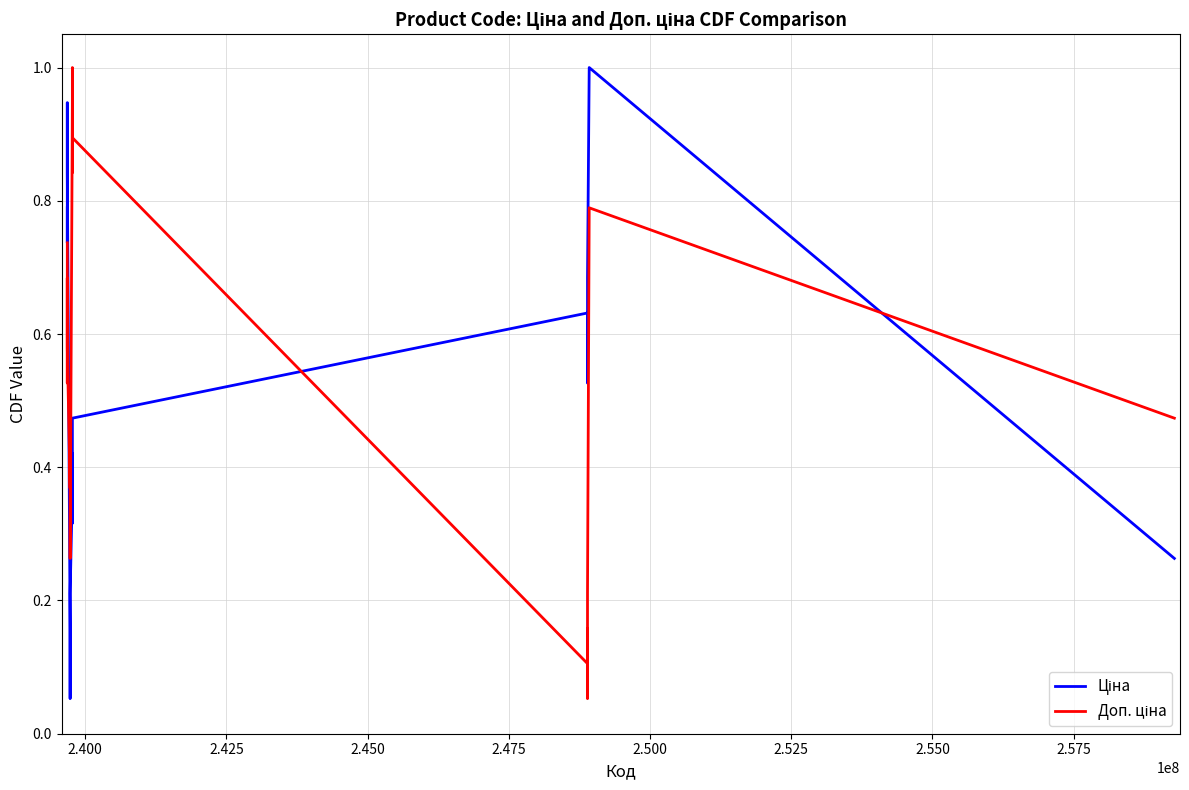

What is the greatest value displayed?

1.0